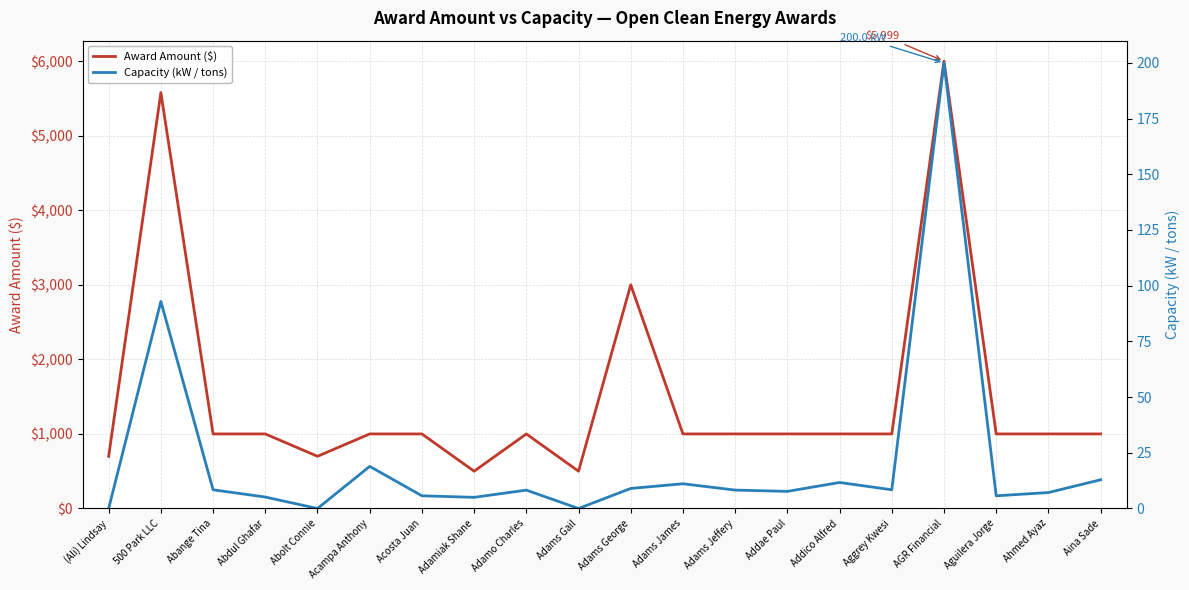

List the labels in order of Capacity (kW / tons) value, smallest first.

(Ali) Lindsay, Abolt Connie, Adams Gail, Adamiak Shane, Abdul Ghafar, Acosta Juan, Aguilera Jorge, Ahmed Ayaz, Addae Paul, Adamo Charles, Adams Jeffery, Abange Tina, Aggrey Kwesi, Adams George, Adams James, Addico Alfred, Aina Sade, Acampa Anthony, 500 Park LLC, AGR Financial